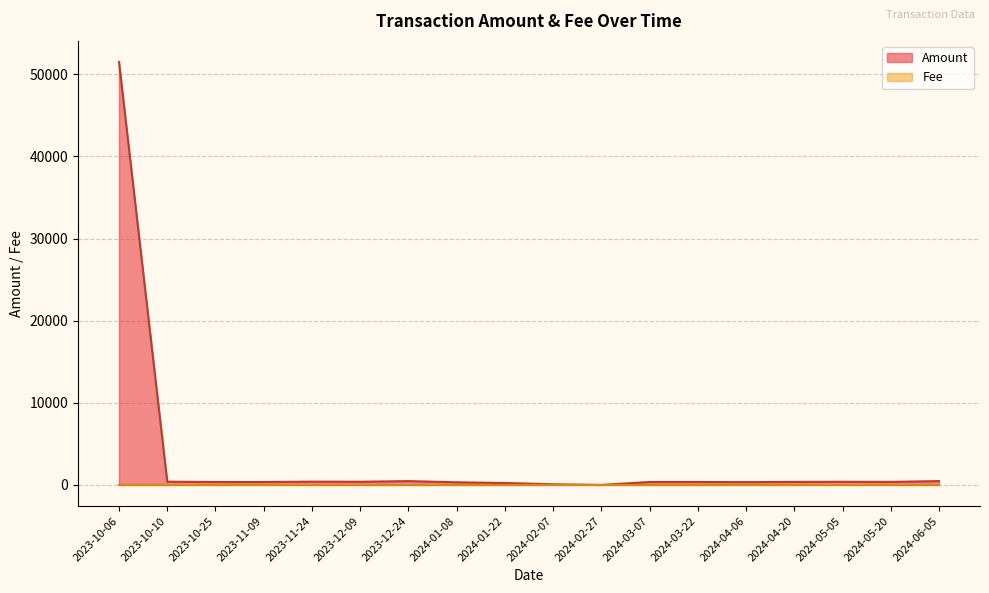

Where is the first local minimum for Amount?

2023-11-09